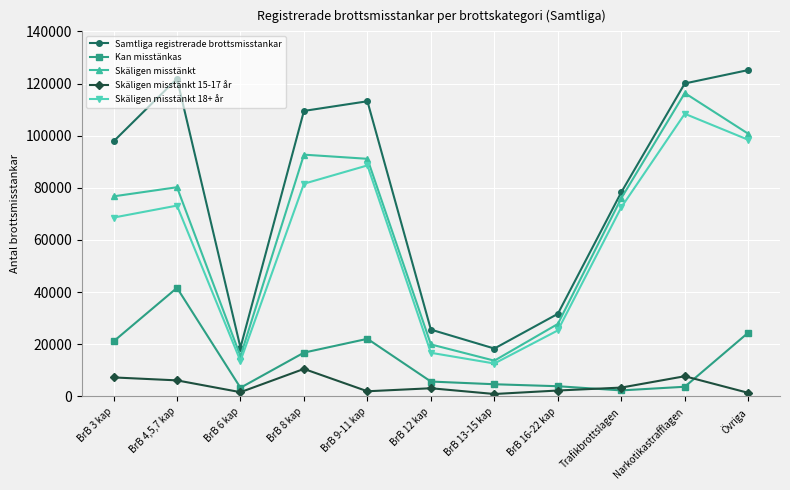

What is the approximate value of Skäligen misstänkt 15-17 år at BrB 4,5,7 kap?

6132